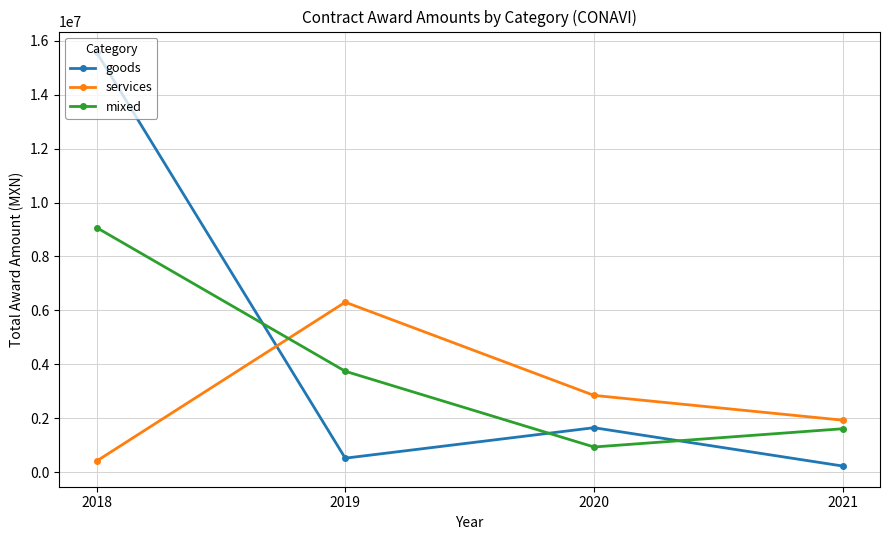

What is the value of the mixed point at the 1st from the left?

9072359.1